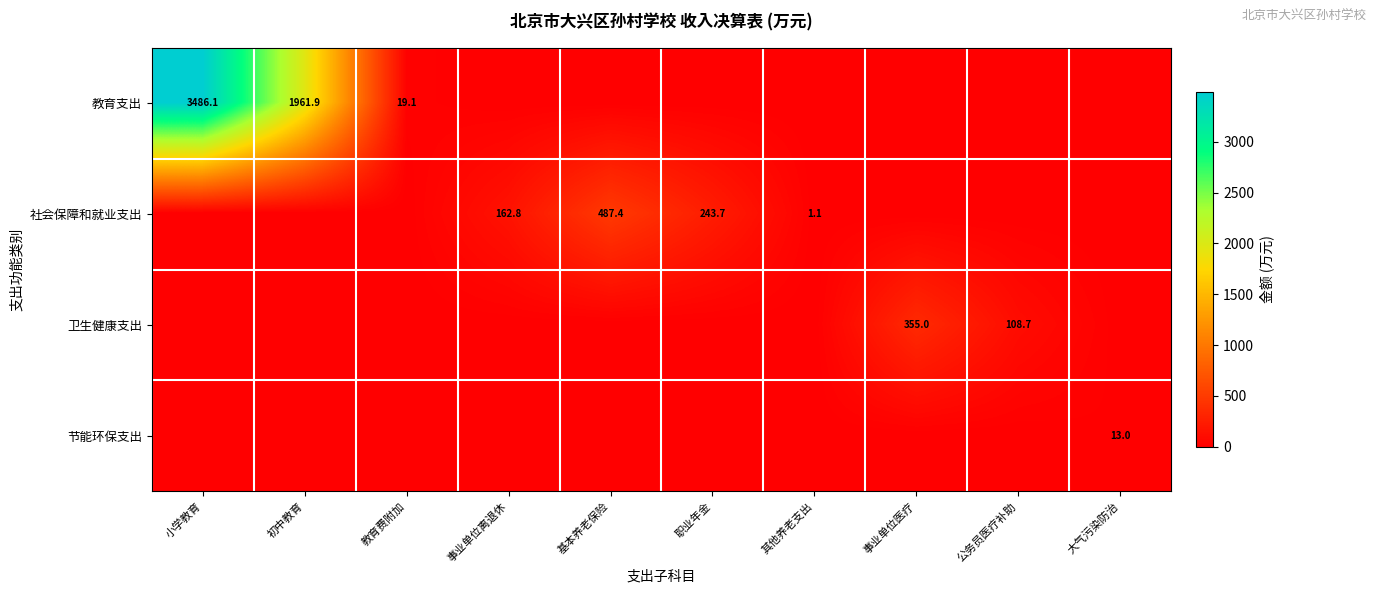

What is the sum of the 社会保障和就业支出 values at 基本养老保险 and 其他养老支出?

488.5